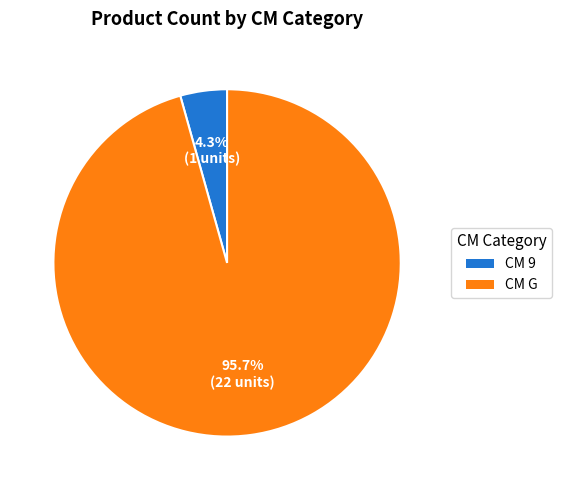

Does any single category account for the majority?

Yes